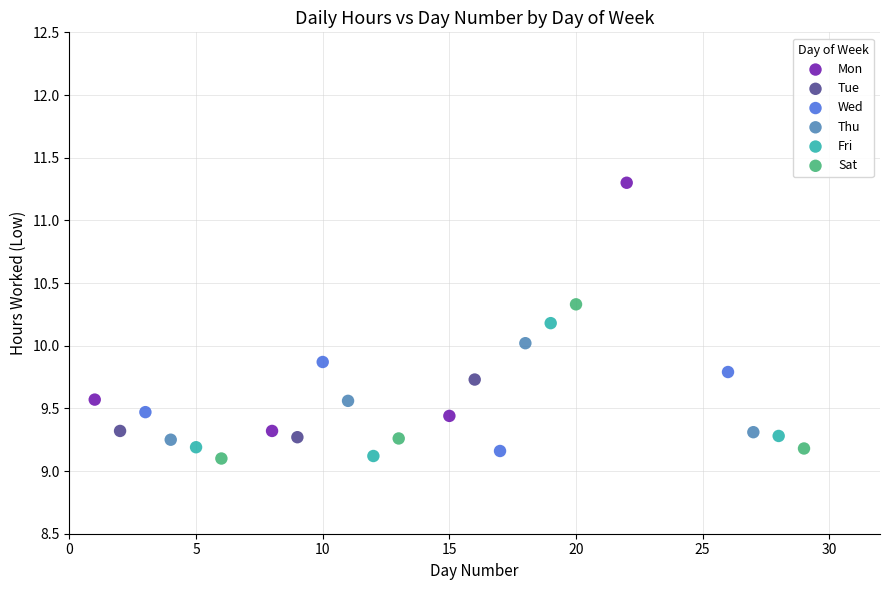

Which series has the largest Y range (max minus min)?

Mon